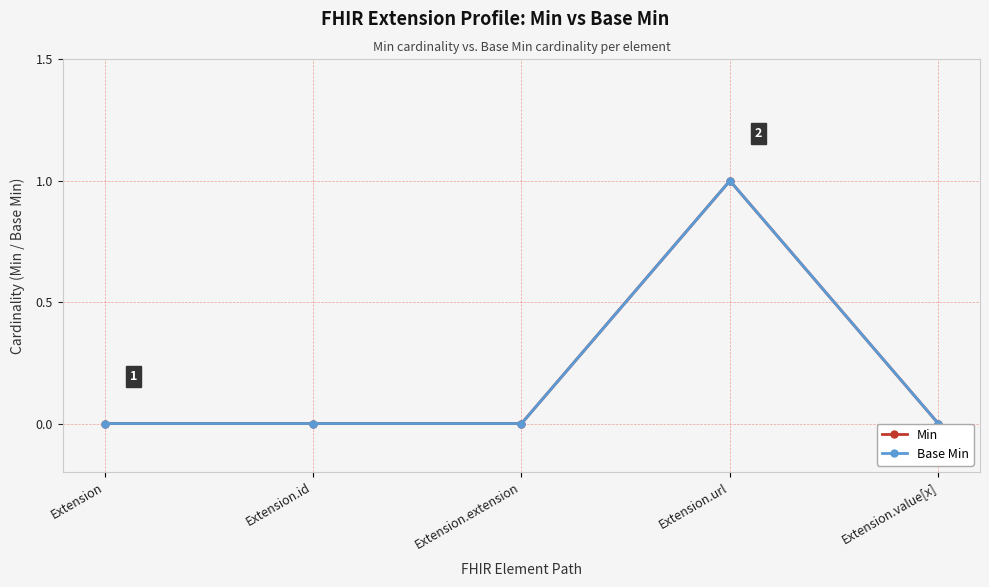

How many series are shown in this chart?

2